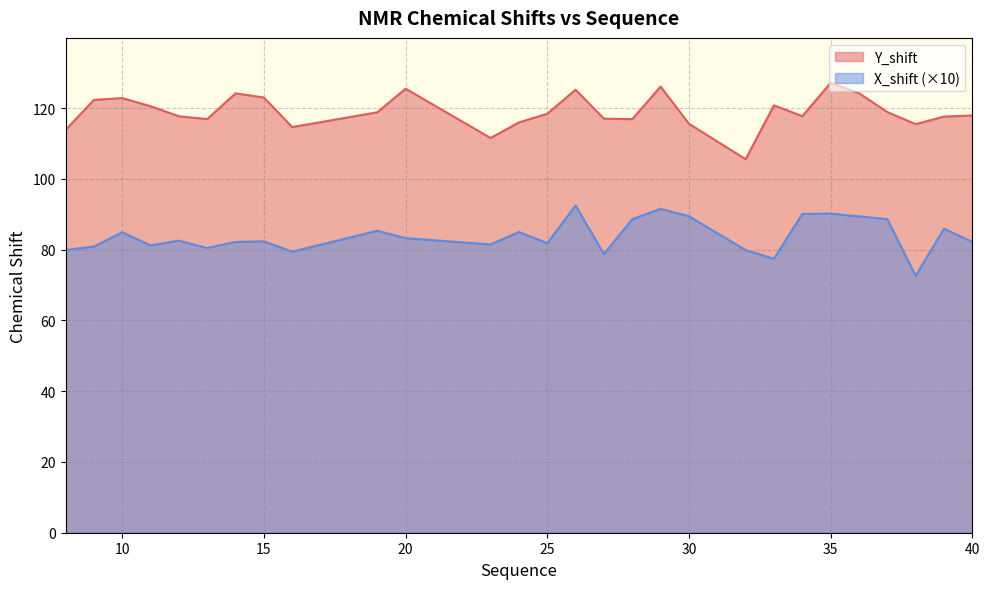

Is the value of Y_shift at 29 greater than the value of X_shift at 8?

Yes